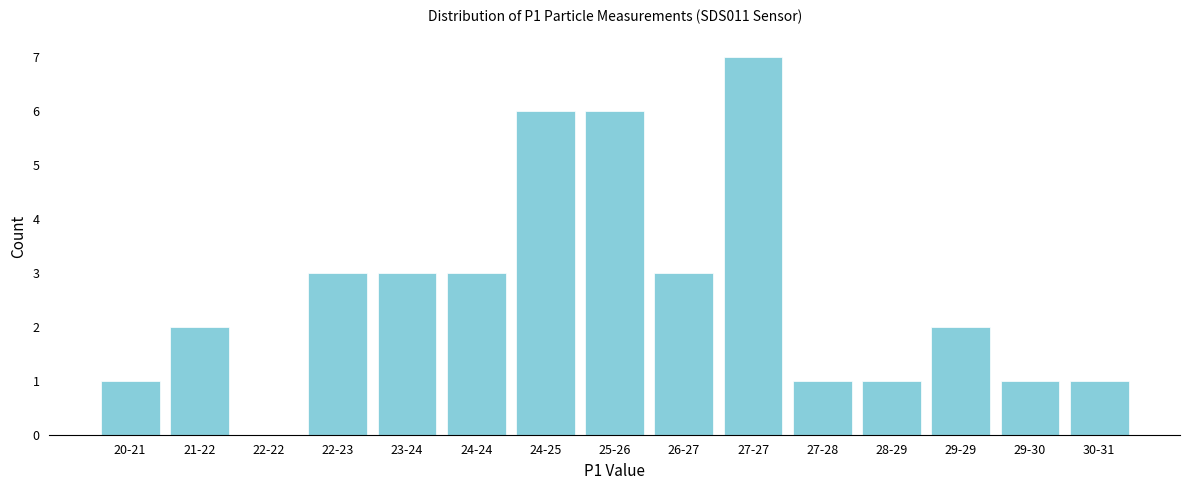

Reading left to right, what are all the values shown in this chart?

20-21=1	21-22=2	22-22=0	22-23=3	23-24=3	24-24=3	24-25=6	25-26=6	26-27=3	27-27=7	27-28=1	28-29=1	29-29=2	29-30=1	30-31=1